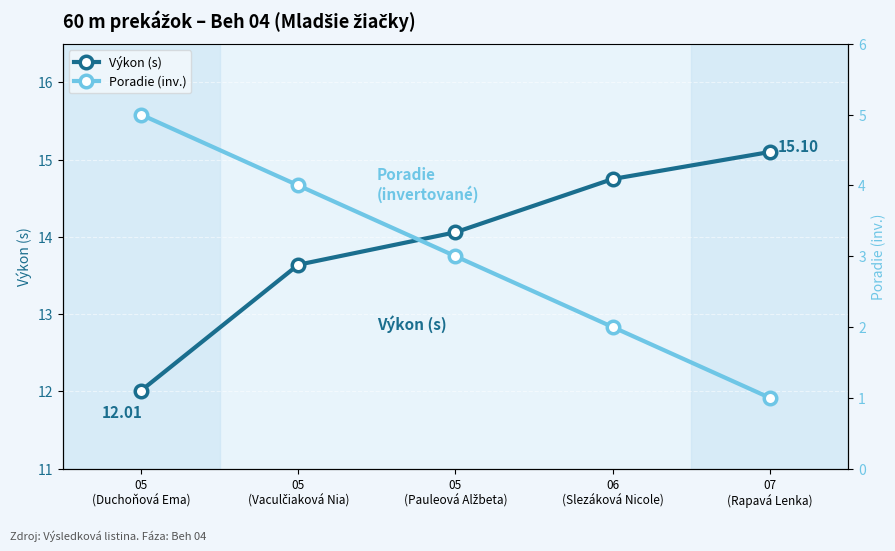

True or false: Poradie (inv.) has more than 1 interior local peaks.

False